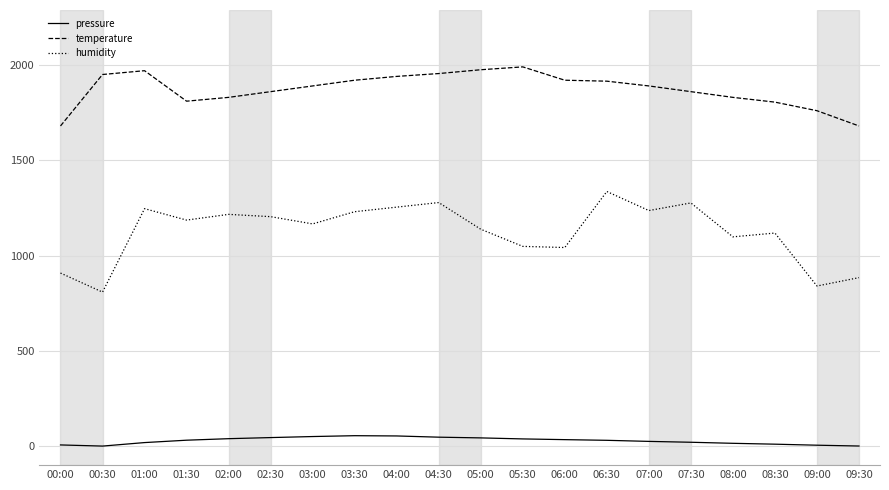

At which category does humidity reach its first local peak?

01:00